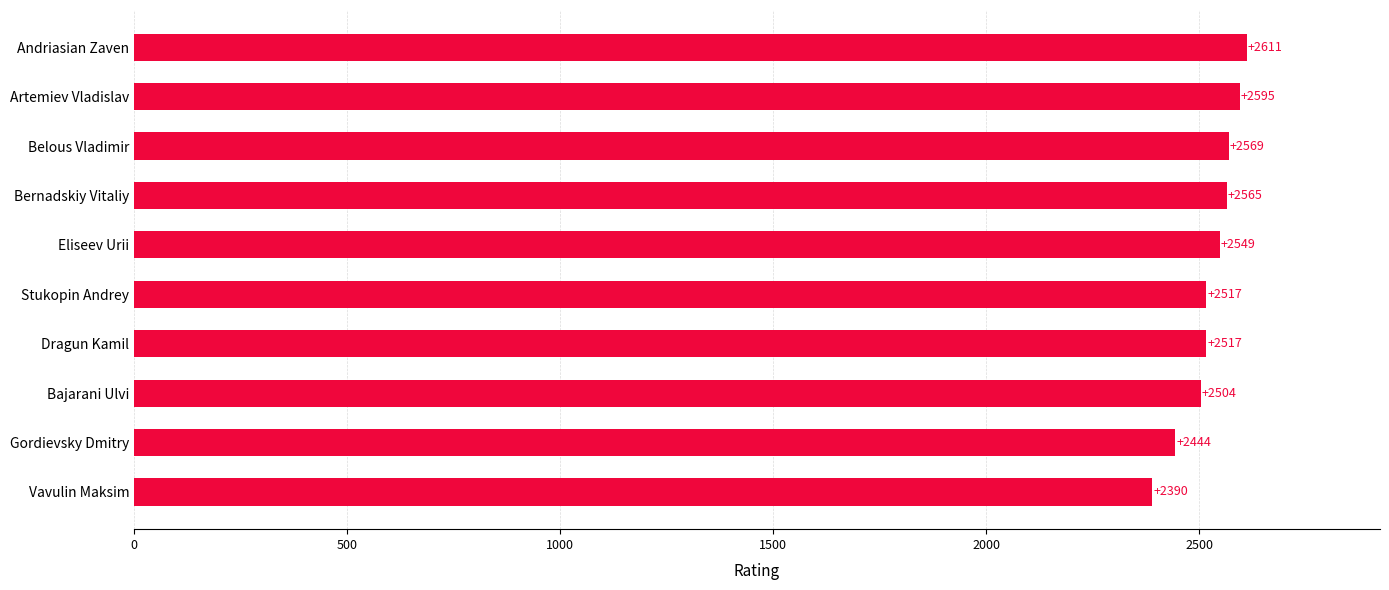

What is the difference between the maximum and second lowest values?

167